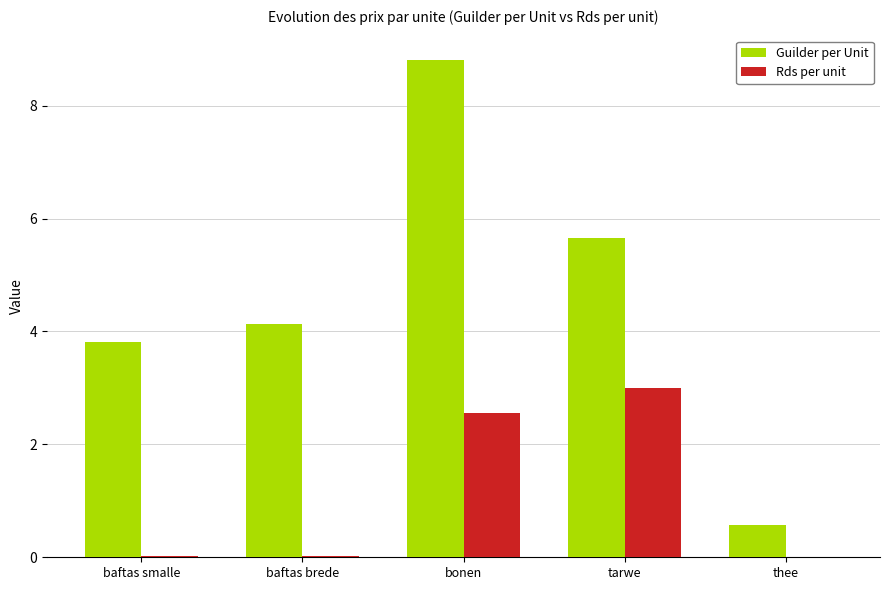

Is the value of Rds per unit at bonen greater than the value of Guilder per Unit at thee?

Yes